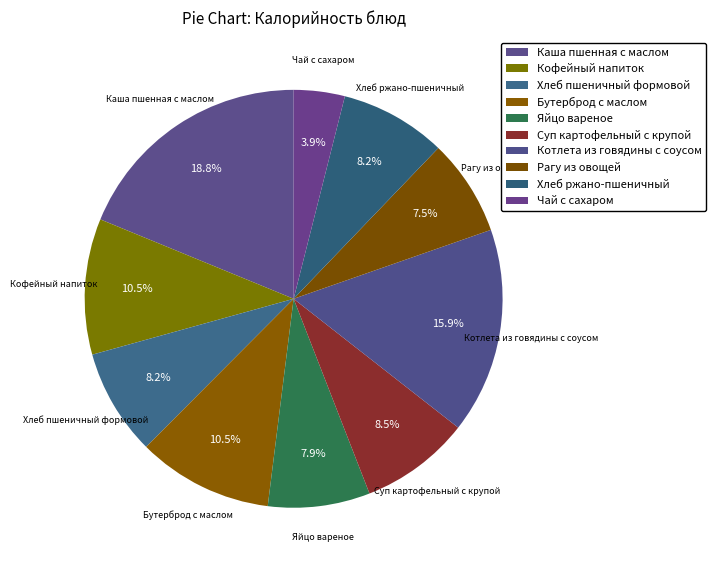

Does any single category account for the majority?

No